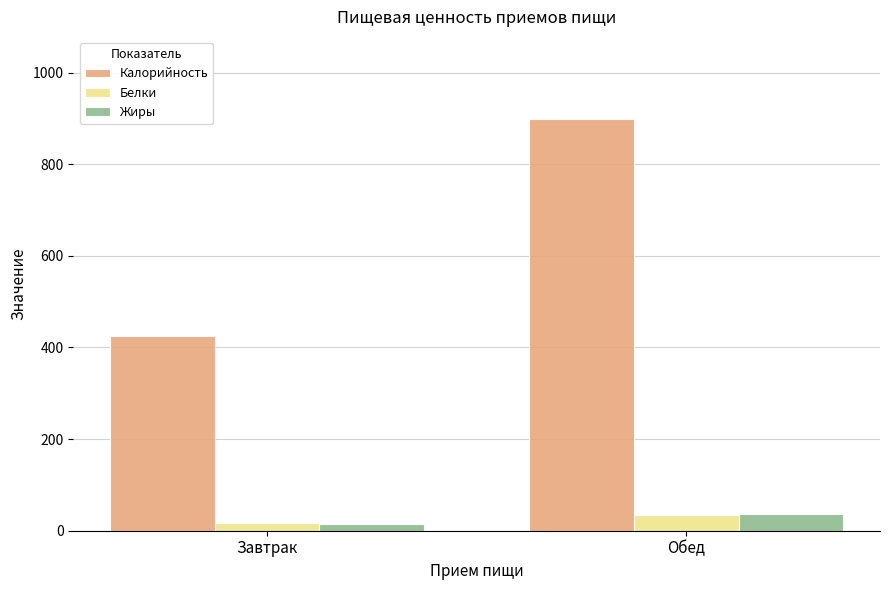

How many bars are there in each group?

3